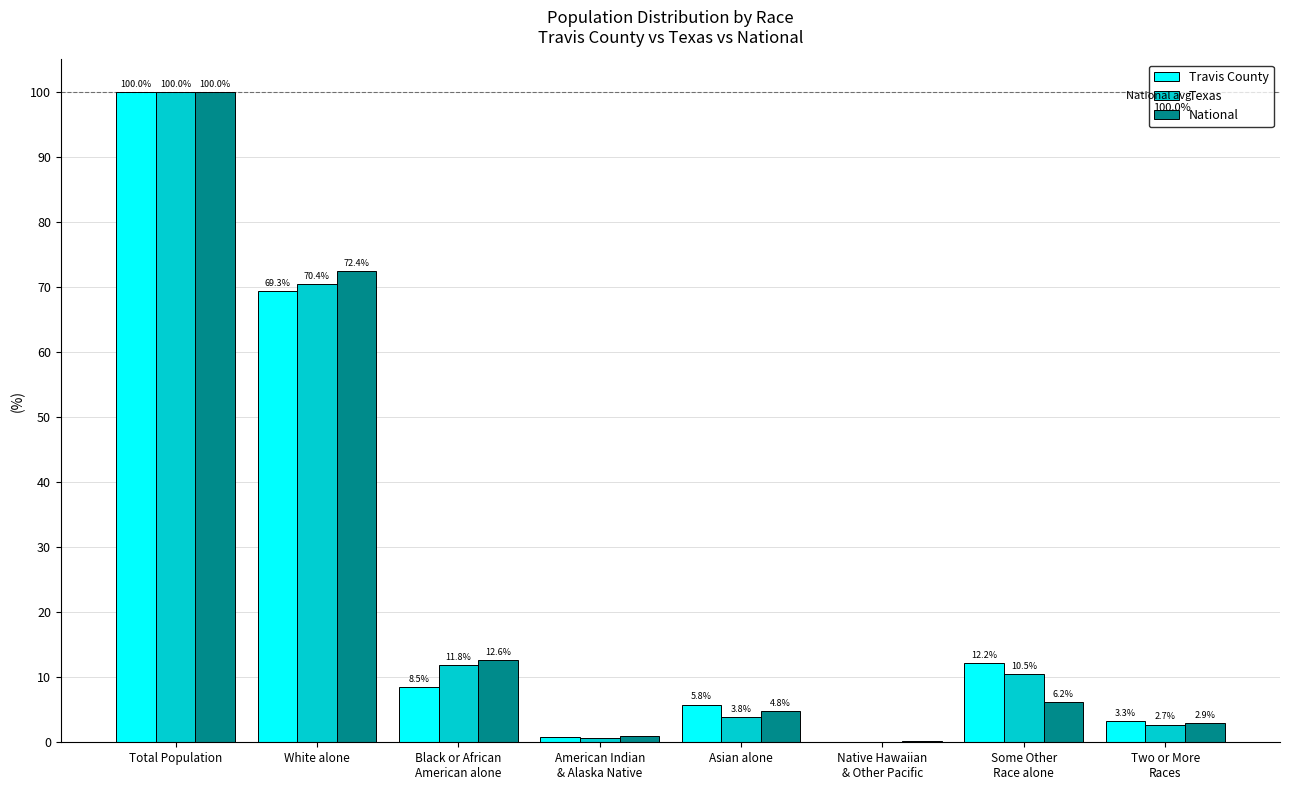

What is the sum of the Travis County values at Some Other
Race alone and Total Population?

112.2